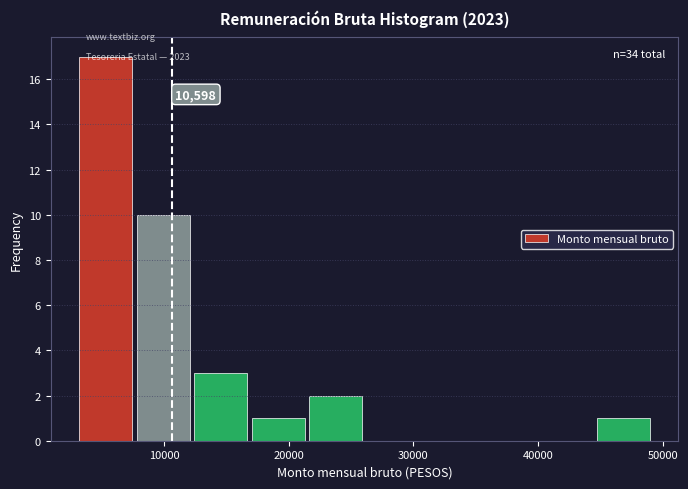

Over which range of the x-axis is the bar tallest?

3000 to 8000